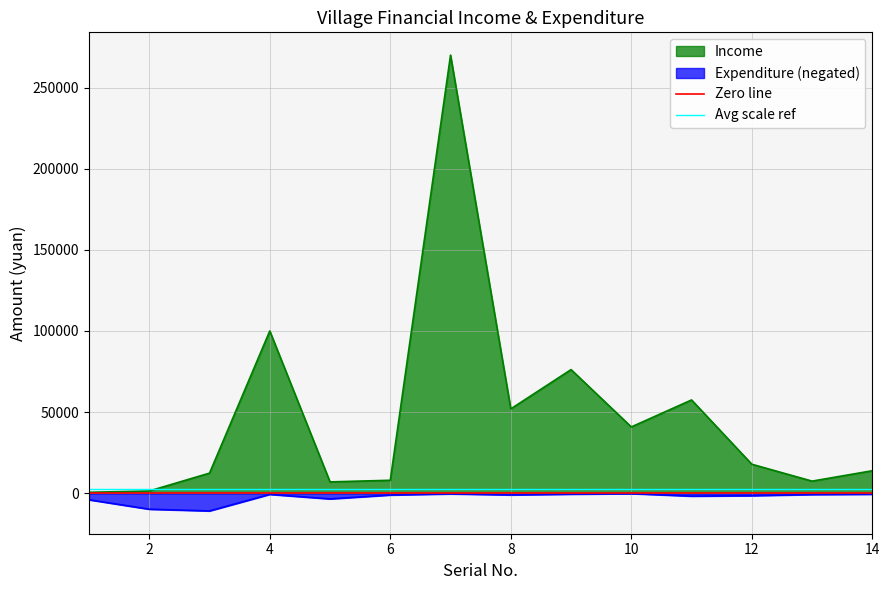

How many lines are shown in the chart?

2